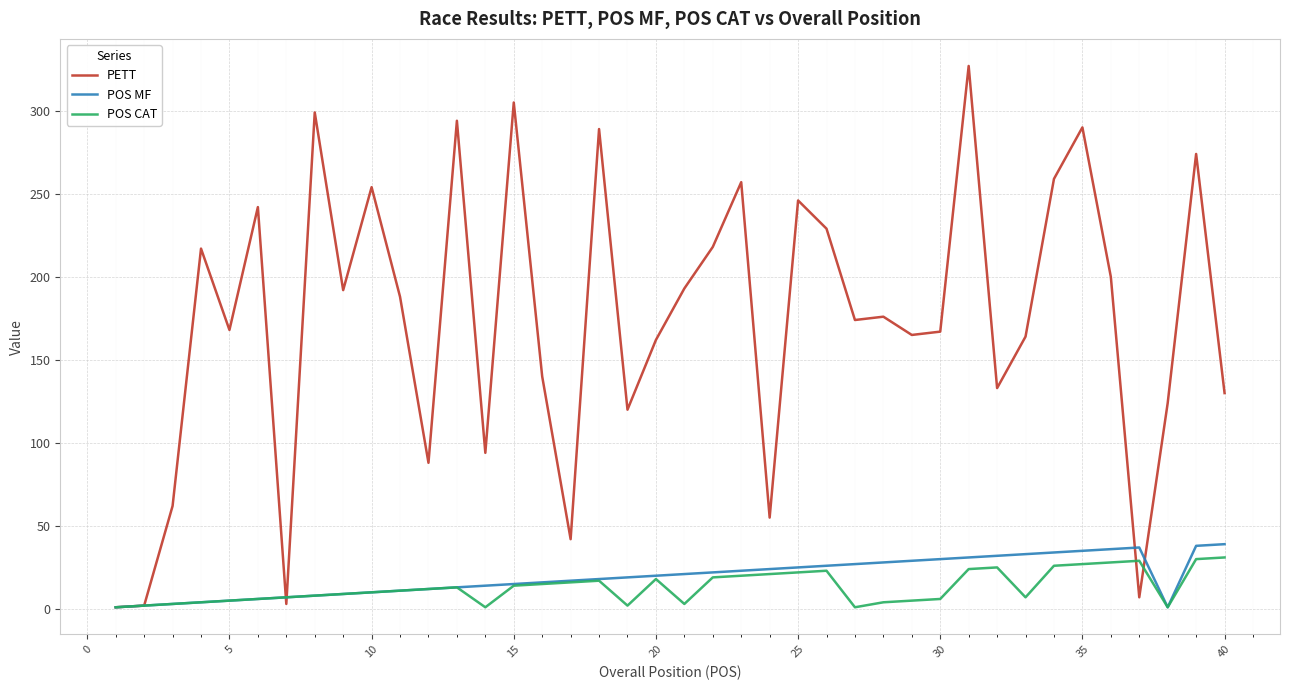

Which series has the largest total across all categories?

PETT